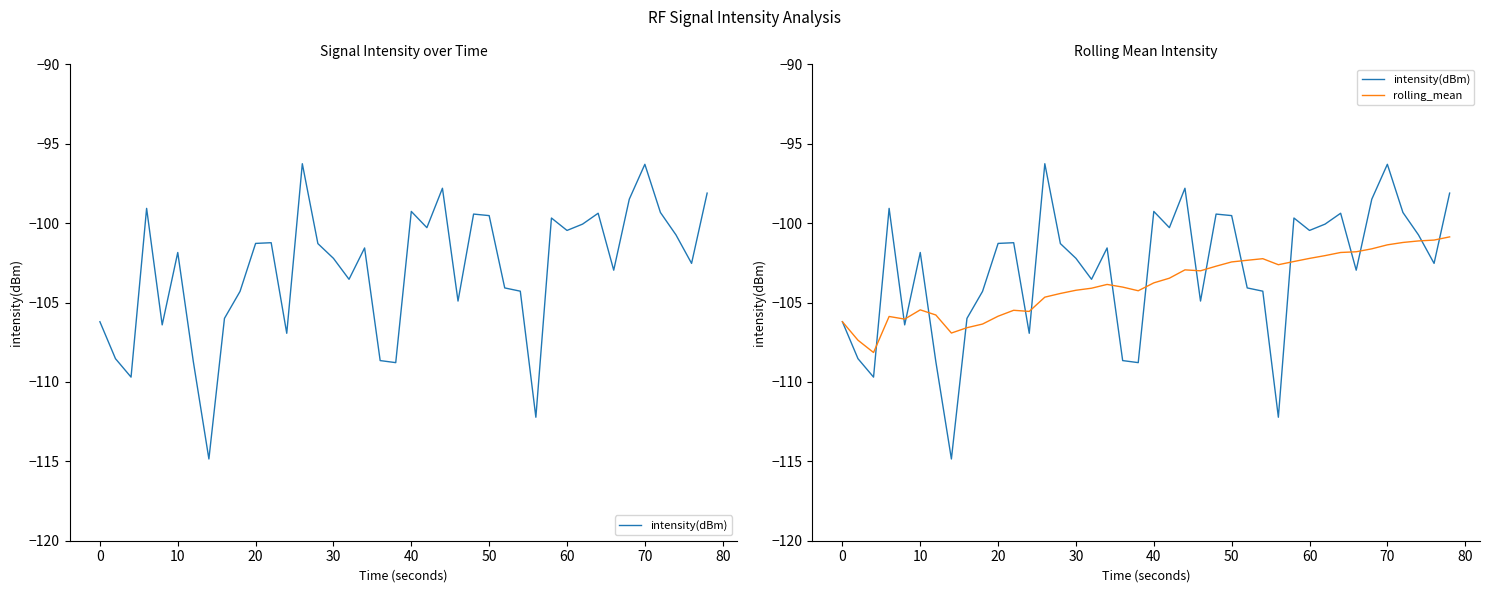

The intensity(dBm) series shows -161.8 at 24. True or false?

False